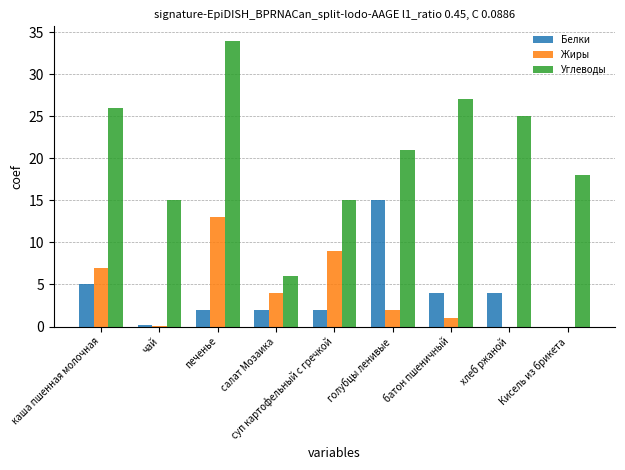

Where does the Углеводы series first go above 21?

каша пшенная молочная